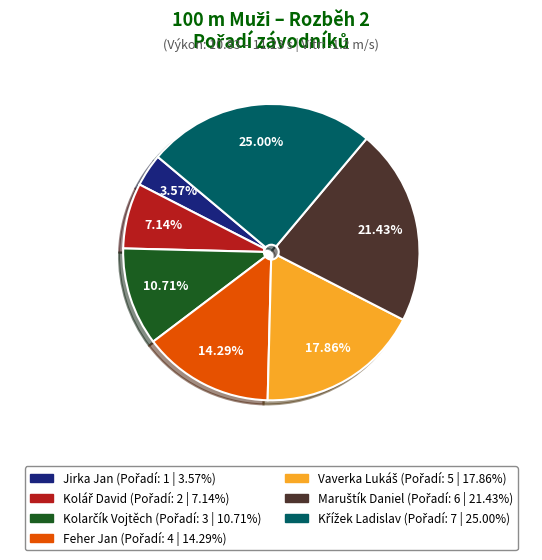

Does any single category account for the majority?

No